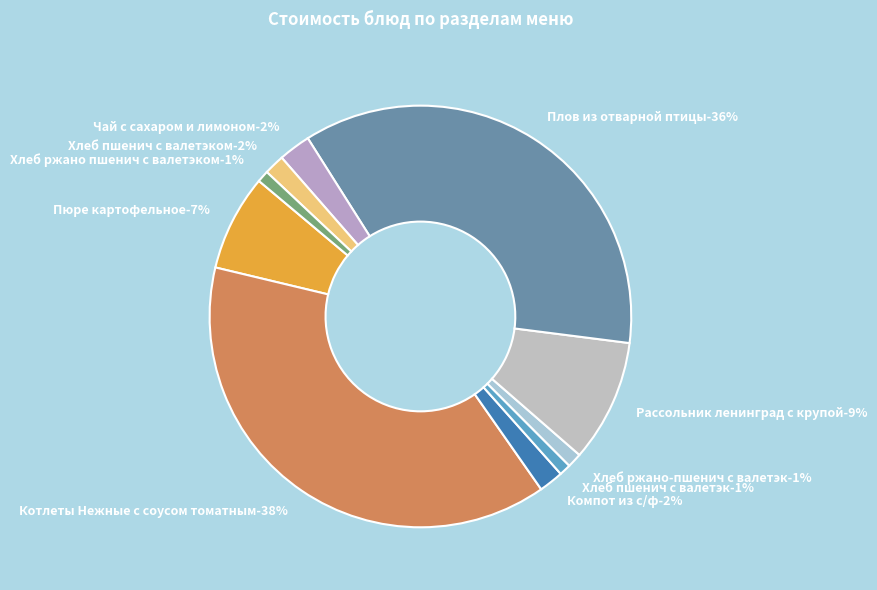

The Компот из с/ф slice represents 9% of the pie. True or false?

False